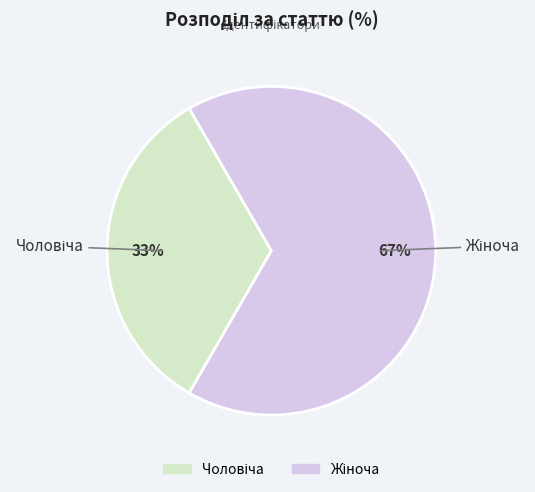

To the nearest percent, what is the average slice percentage?

50%